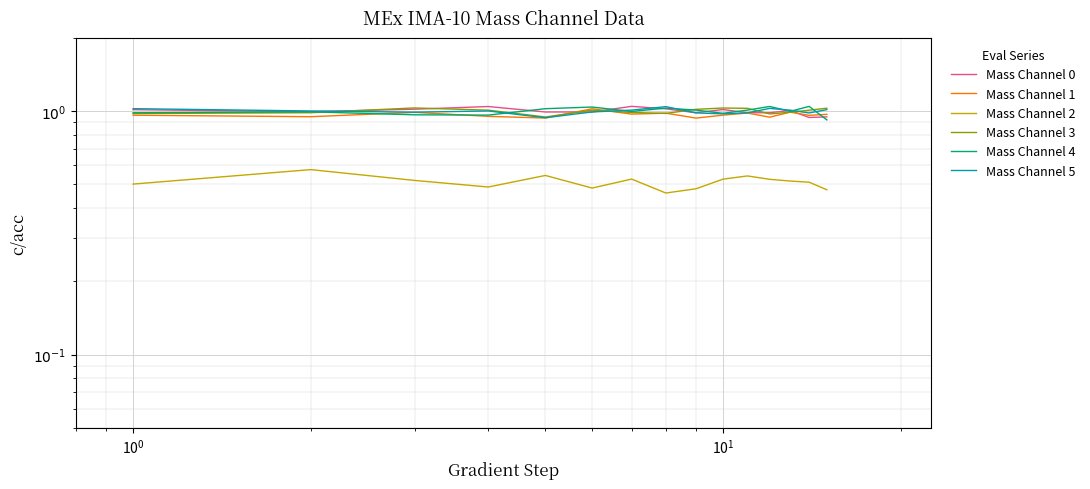

Count the Mass Channel 2 values in the range 0 to 1.

15